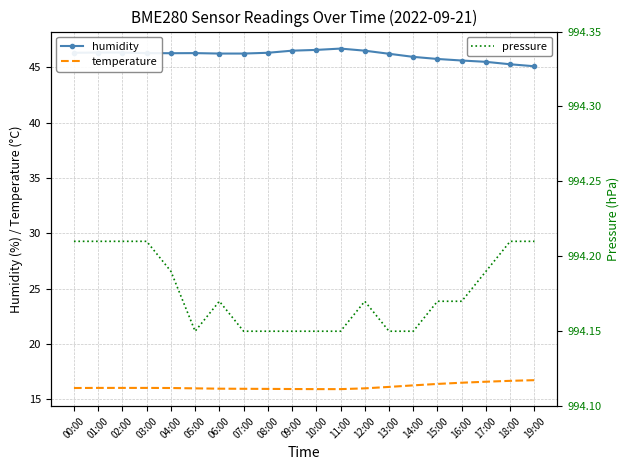

True or false: pressure and temperature intersect in this chart.

False